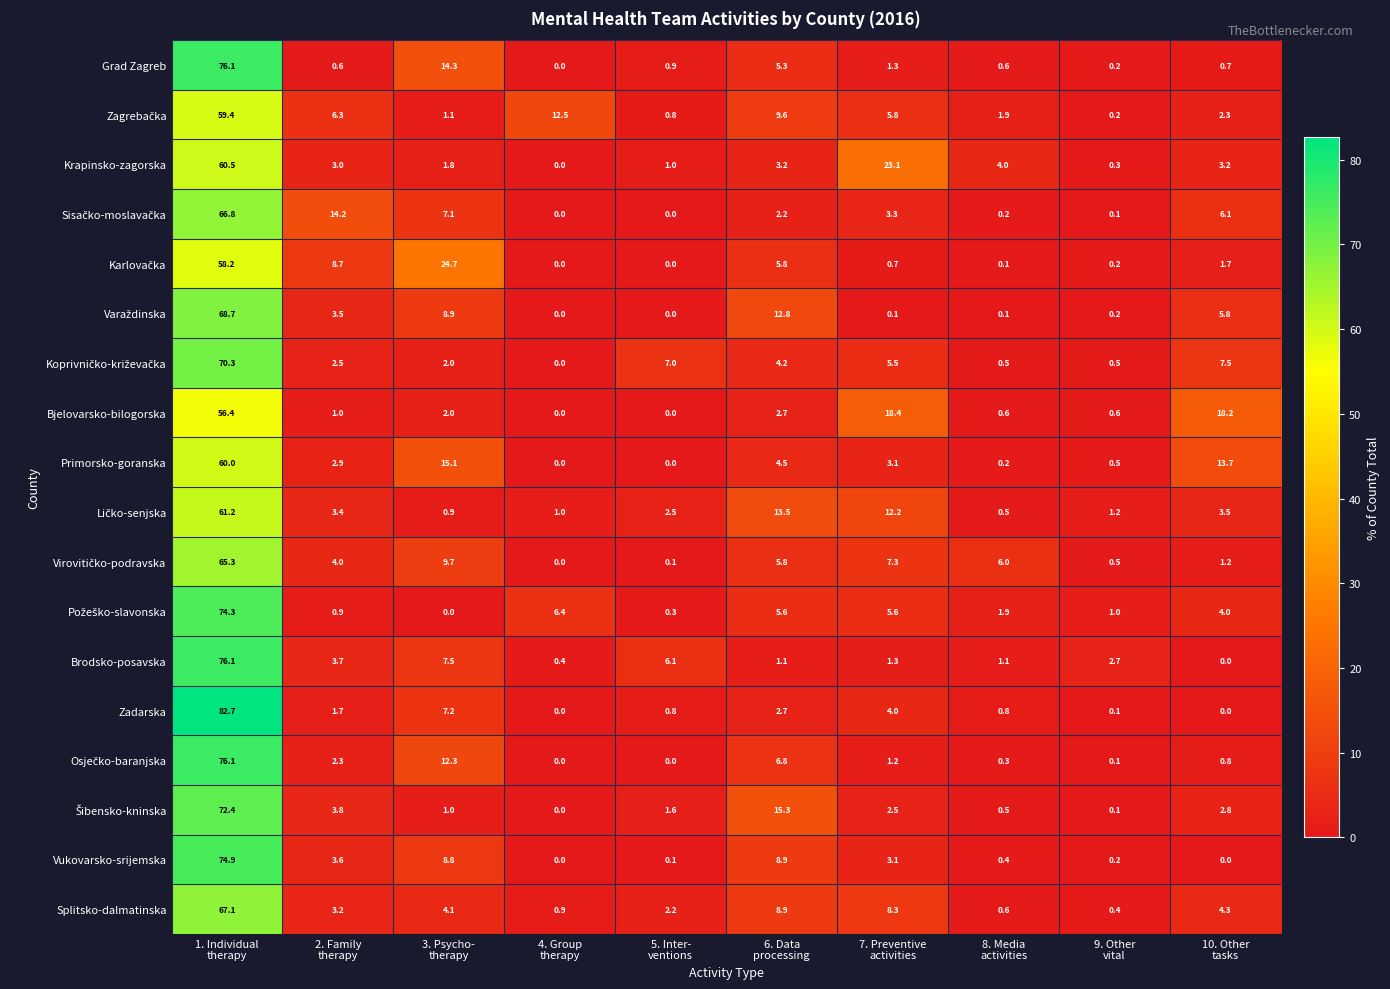

What is the maximum value shown in the chart?

82.7